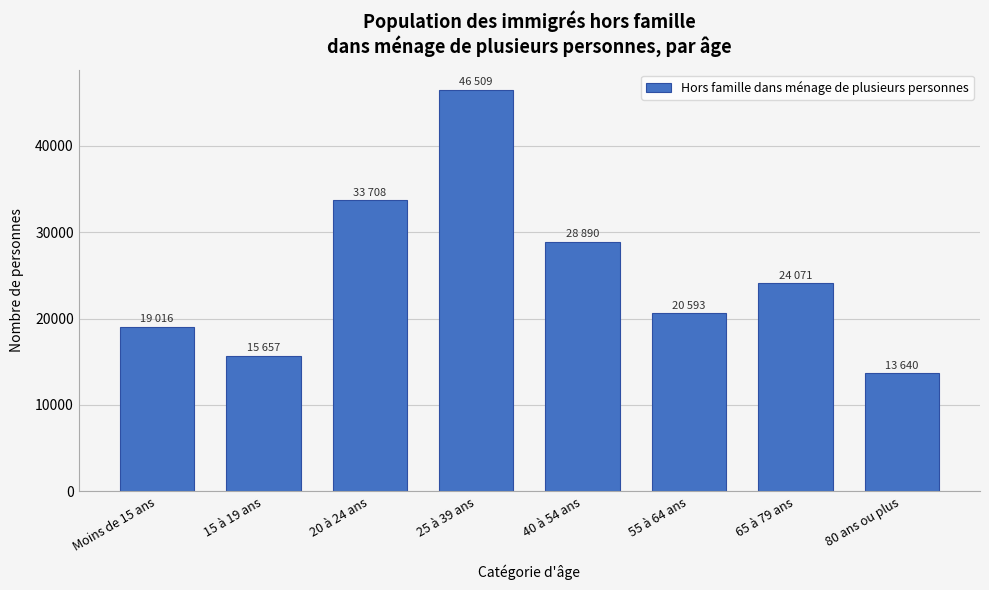

Reading left to right, transcribe all the data shown in this chart.

Moins de 15 ans=19016.0	15 à 19 ans=15657.2	20 à 24 ans=33708.5	25 à 39 ans=46508.7	40 à 54 ans=28890.2	55 à 64 ans=20593.4	65 à 79 ans=24070.6	80 ans ou plus=13639.6